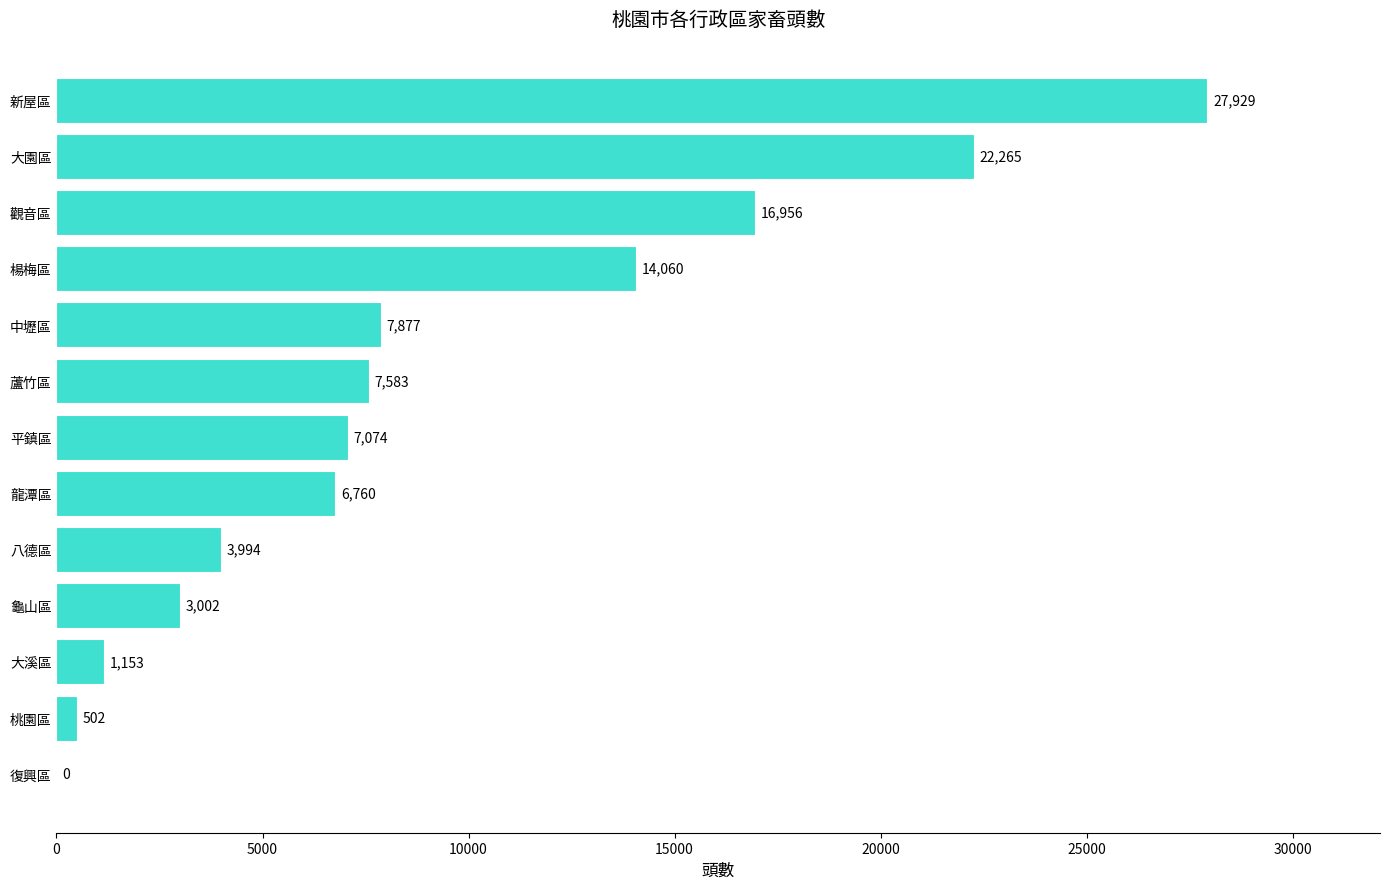

At which category does the chart reach its peak across all series?

新屋區